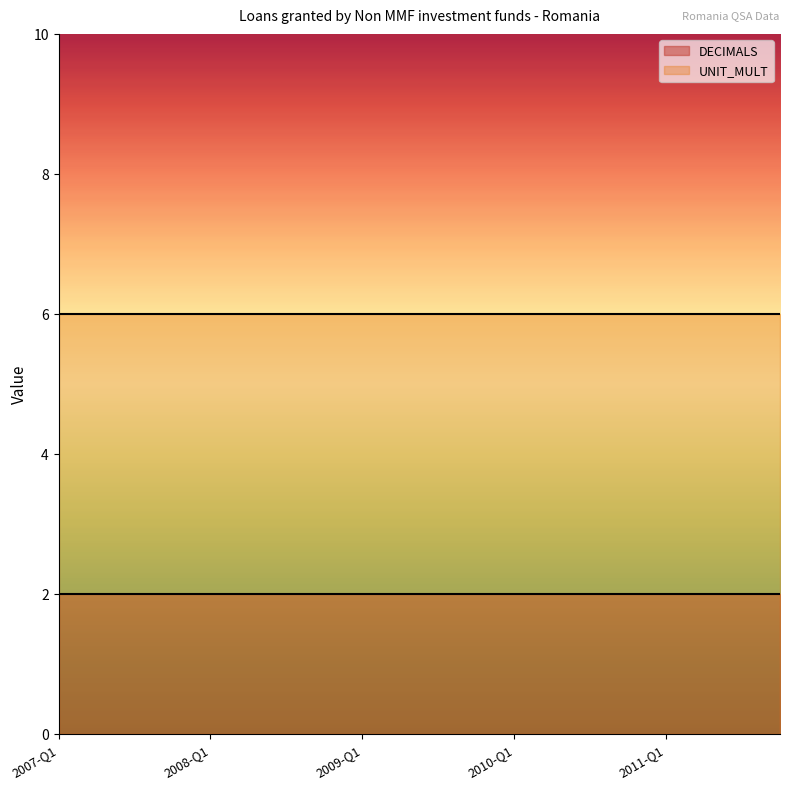

The UNIT_MULT series shows 6 at 2007-Q2. True or false?

True